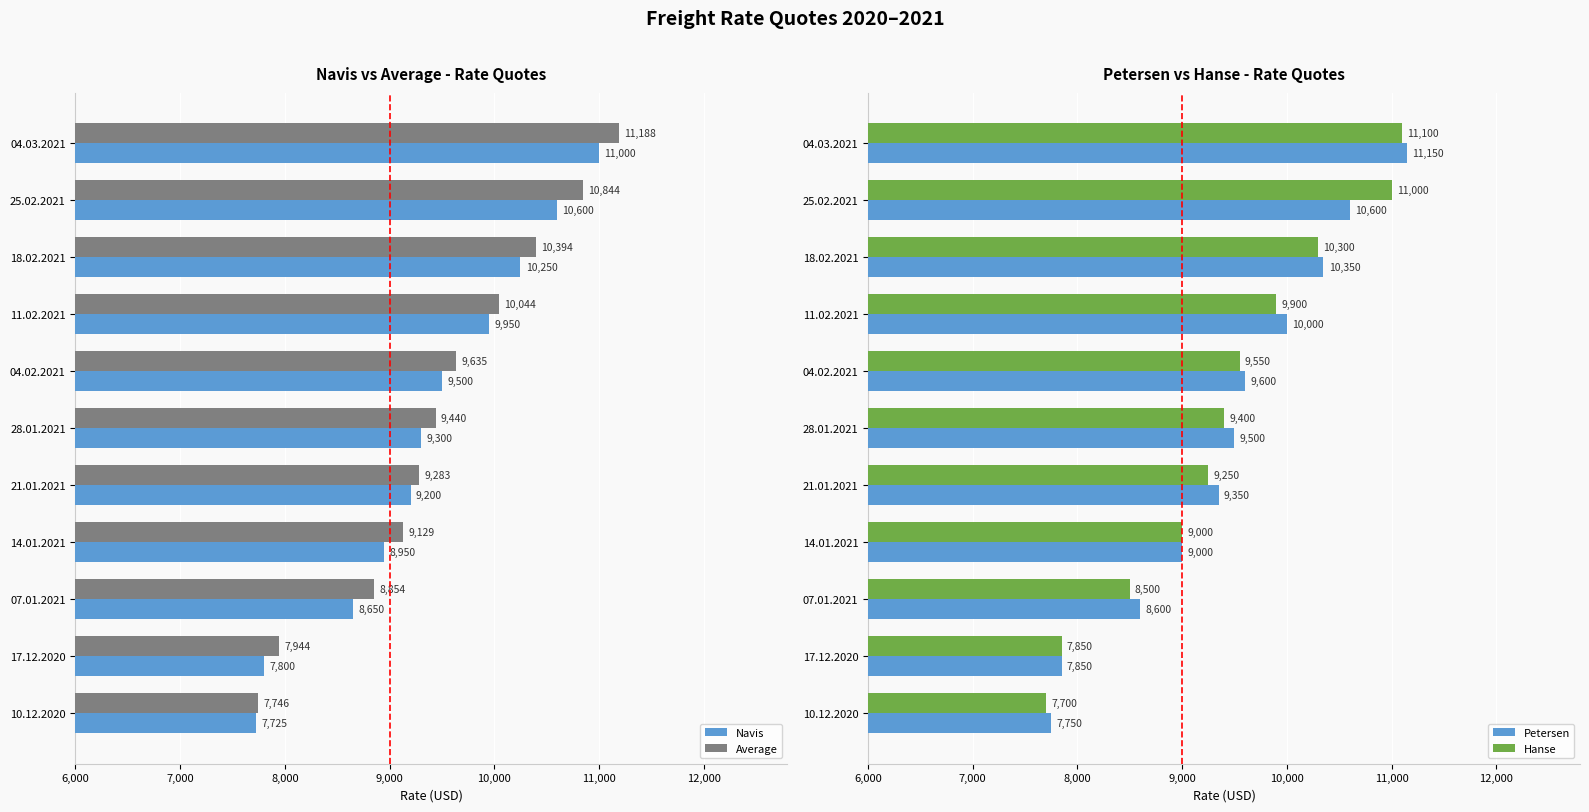

Is it true that Average equals 10394 at 18.02.2021?

True